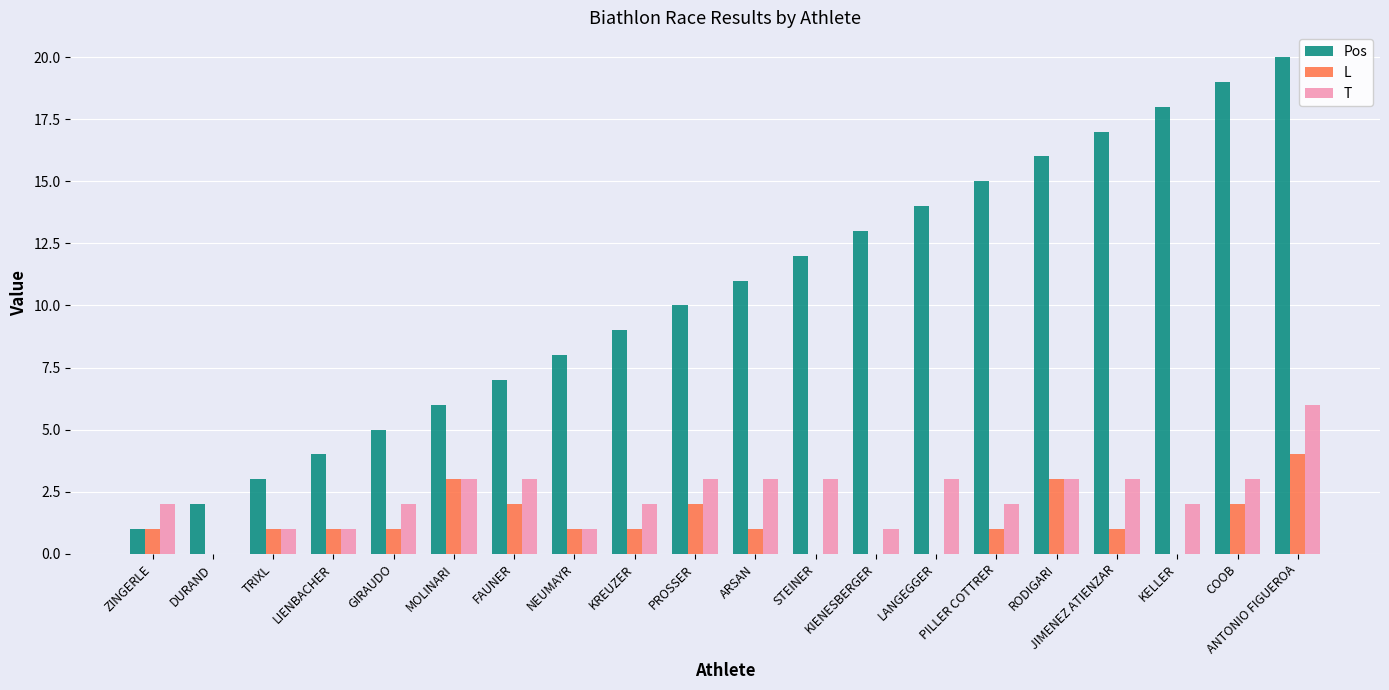

How many distinct data groups are displayed?

3